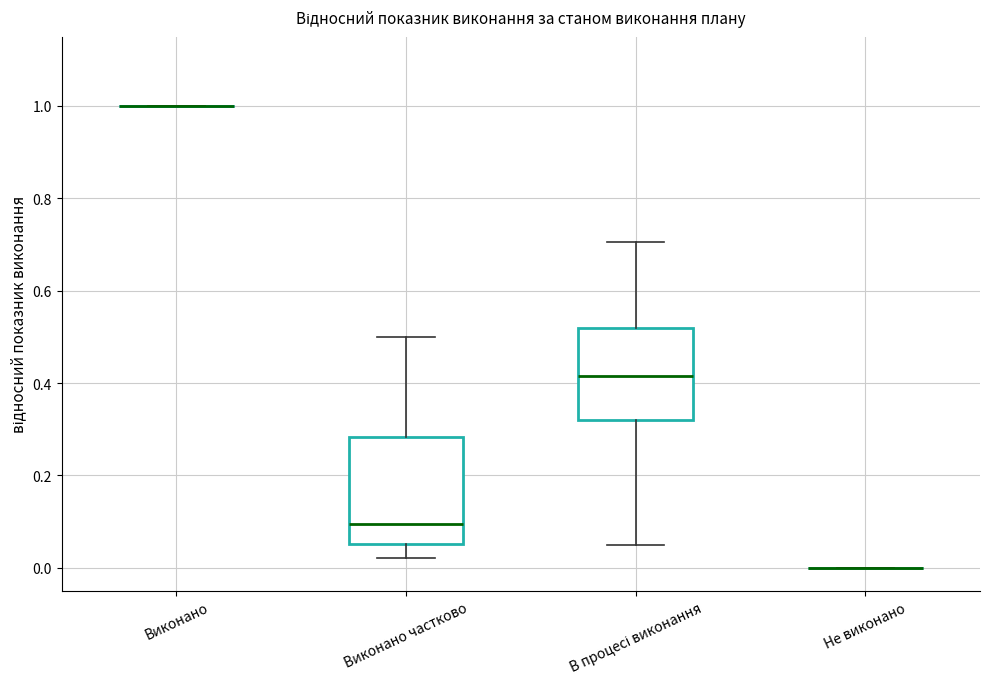

Reading left to right, transcribe this box plot: for each box, give where its median line is, the range the box spans, and where its two whiskers end, as read against the y-axis. The values are not printed on the chart, so give them approximately, as read against the axis.

Виконано: box collapsed to a line at 1.00, whiskers 1.00 to 1.00
Виконано частково: median 0.10, box 0.06 to 0.28, whiskers 0.02 to 0.50
В процесі виконання: median 0.42, box 0.32 to 0.52, whiskers 0.04 to 0.70
Не виконано: box collapsed to a line at 0.00, whiskers 0.00 to 0.00